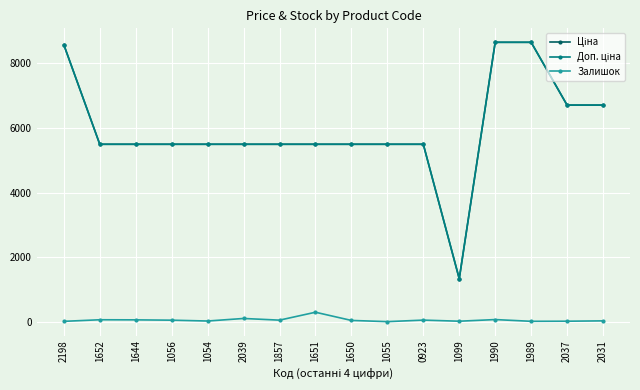

At how many categories does at least one series exceed 1945?

15